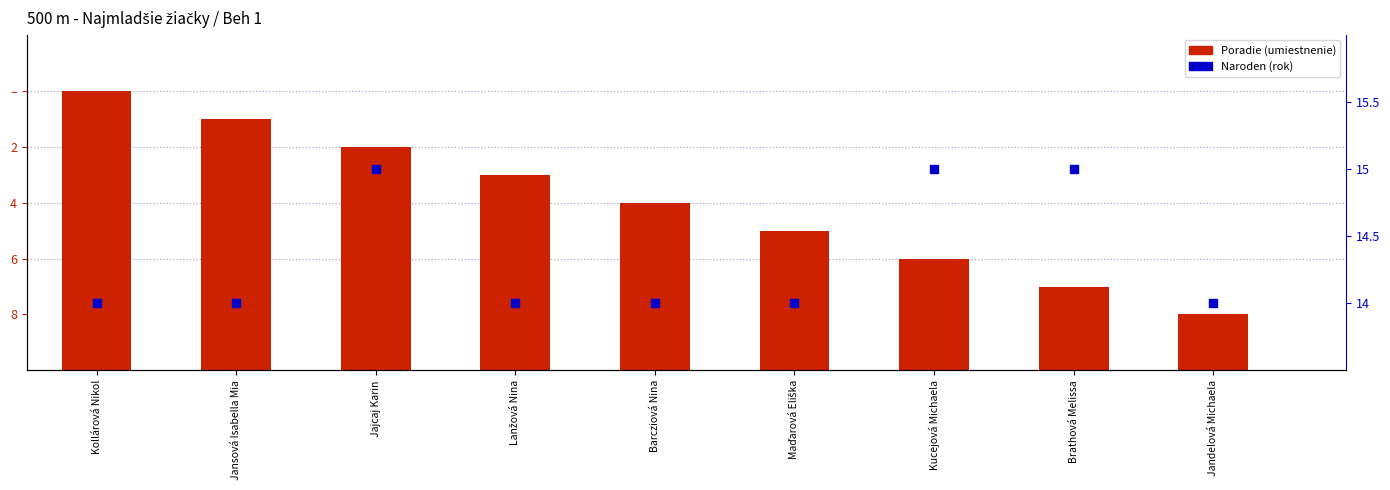

What is the total value across all series at Jandelová Michaela?

16